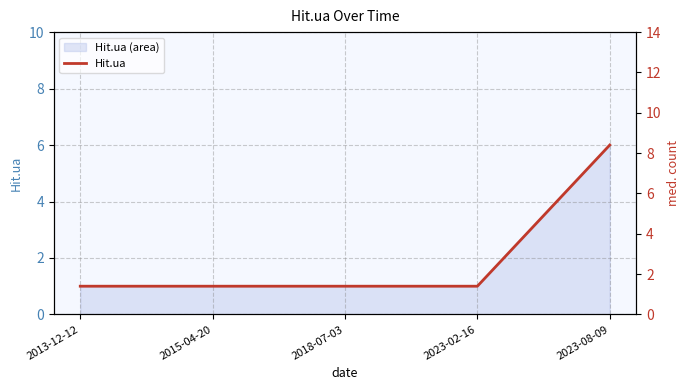

Between 2018-07-03 and 2023-08-09, which is larger?

2023-08-09